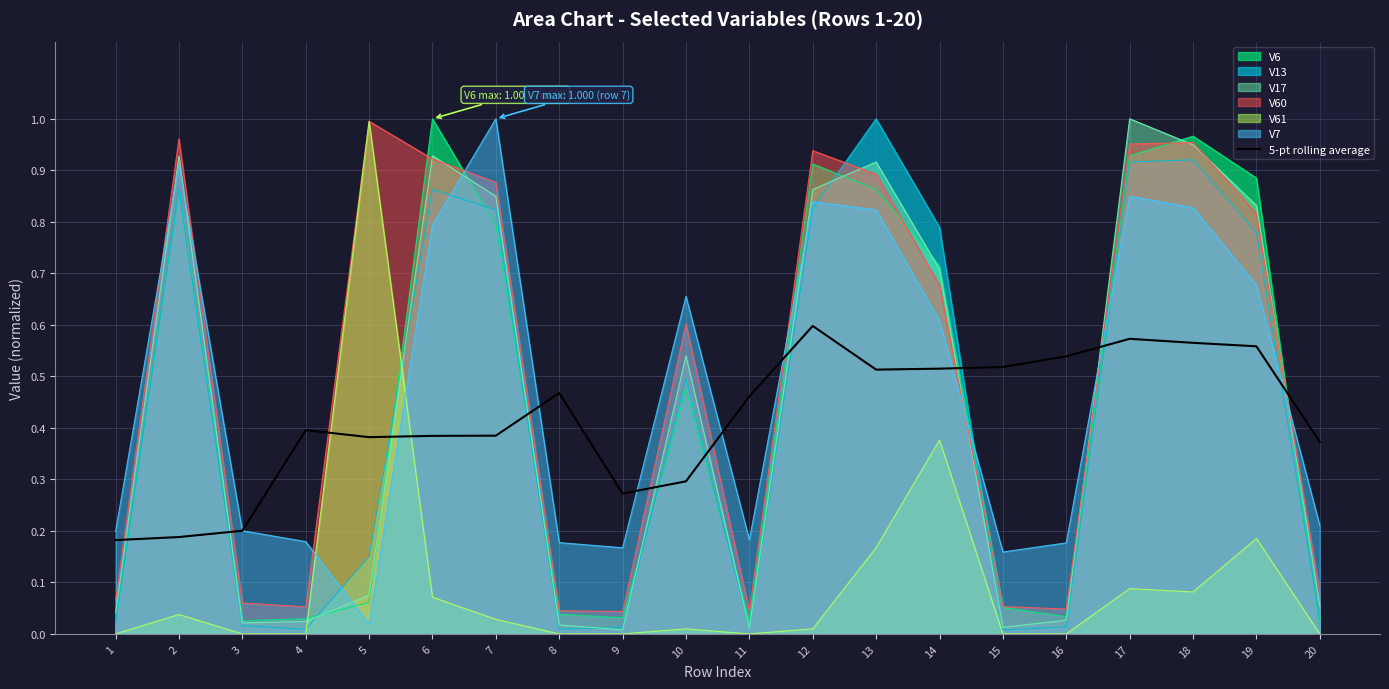

How many points are higher than both their immediate neighbors (excluding endpoints)?

4